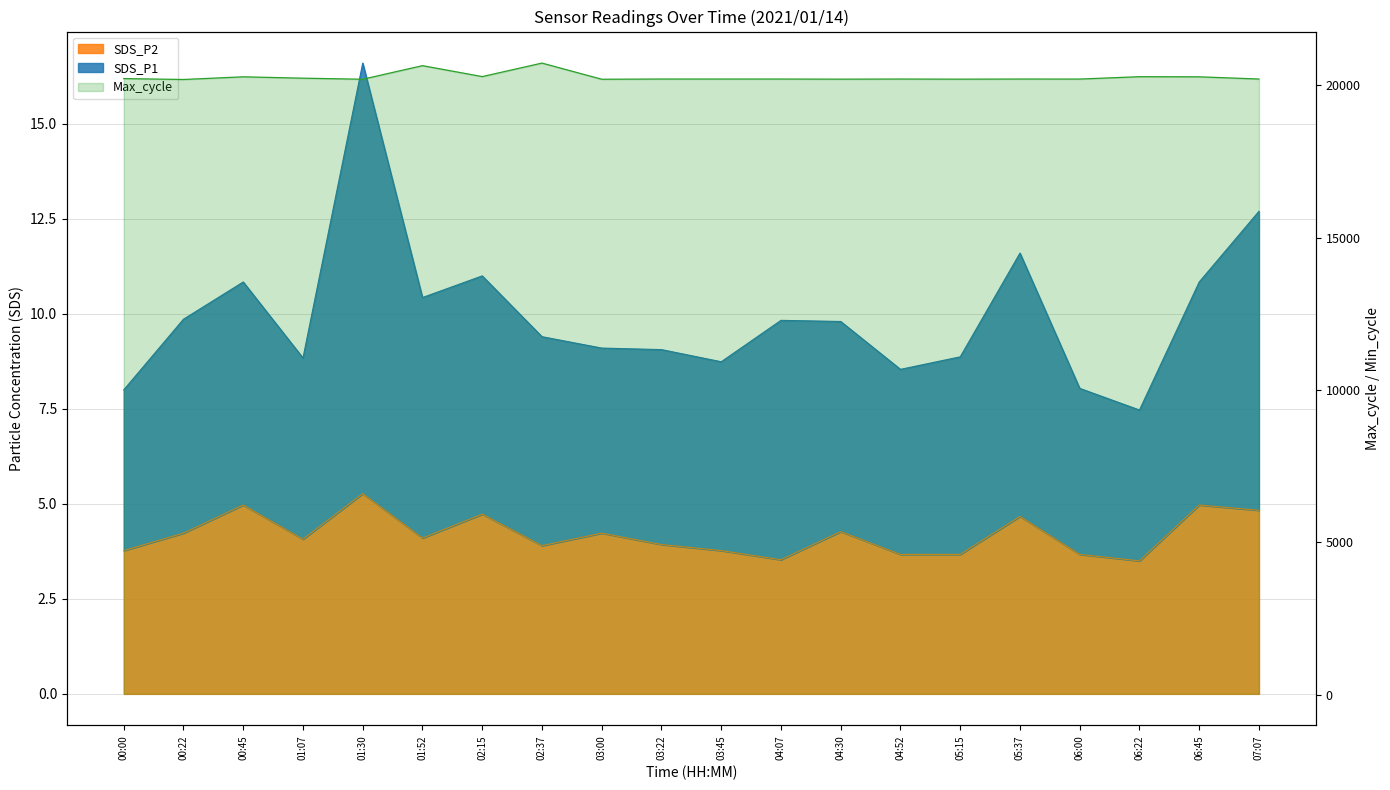

Which category has the highest value in the Max_cycle series?

02:37